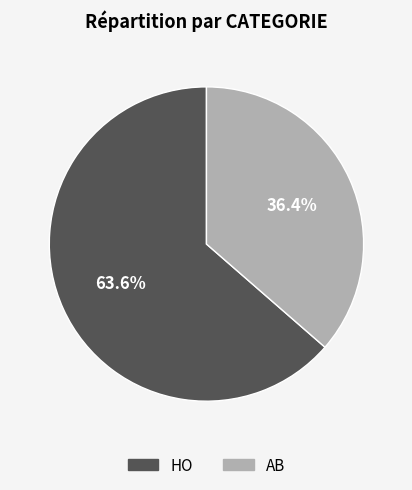

To the nearest percent, what portion does HO represent?

64%